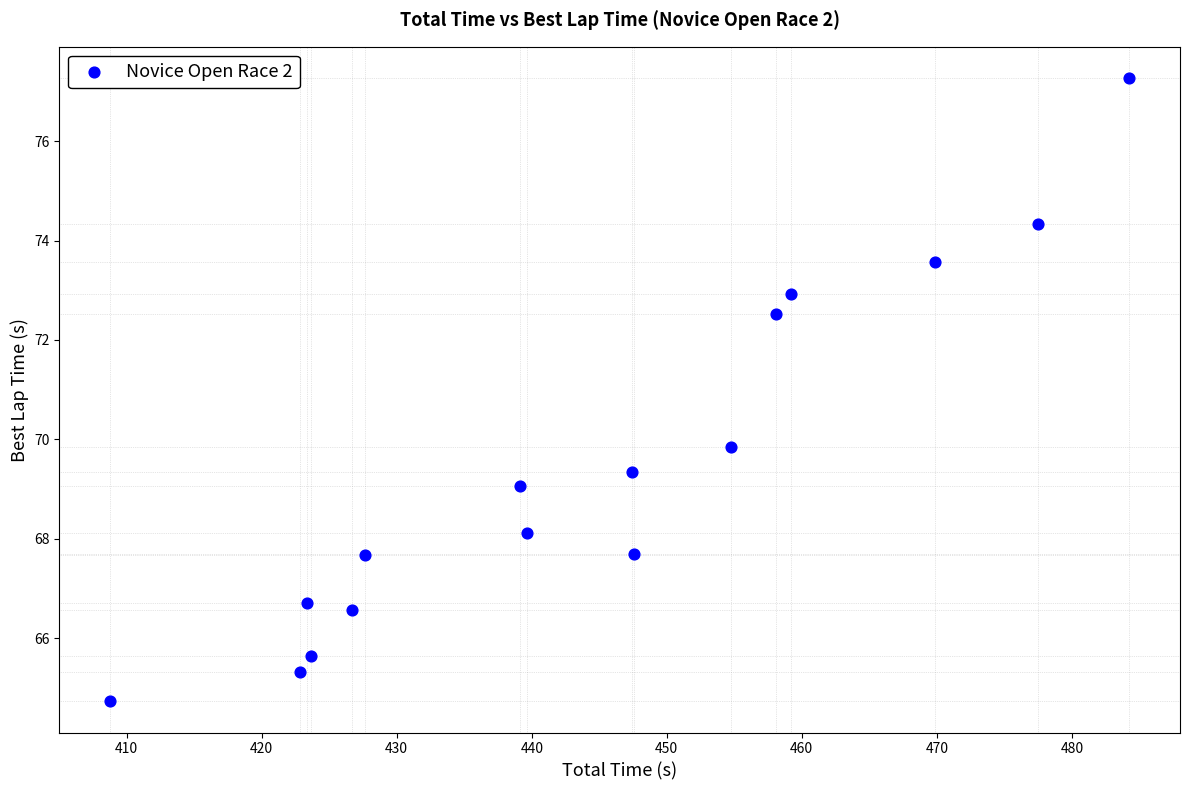

What is the range of Y values (max minus min)?

12.5